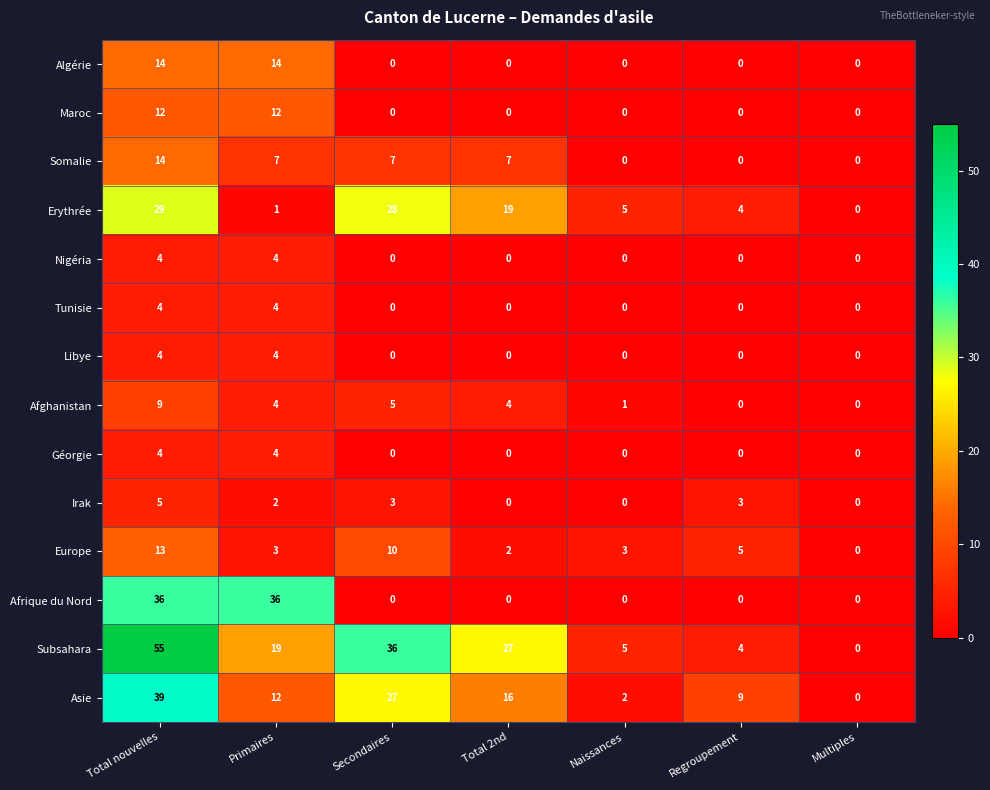

Is it true that Afrique du Nord equals 0 at Regroupement?

True